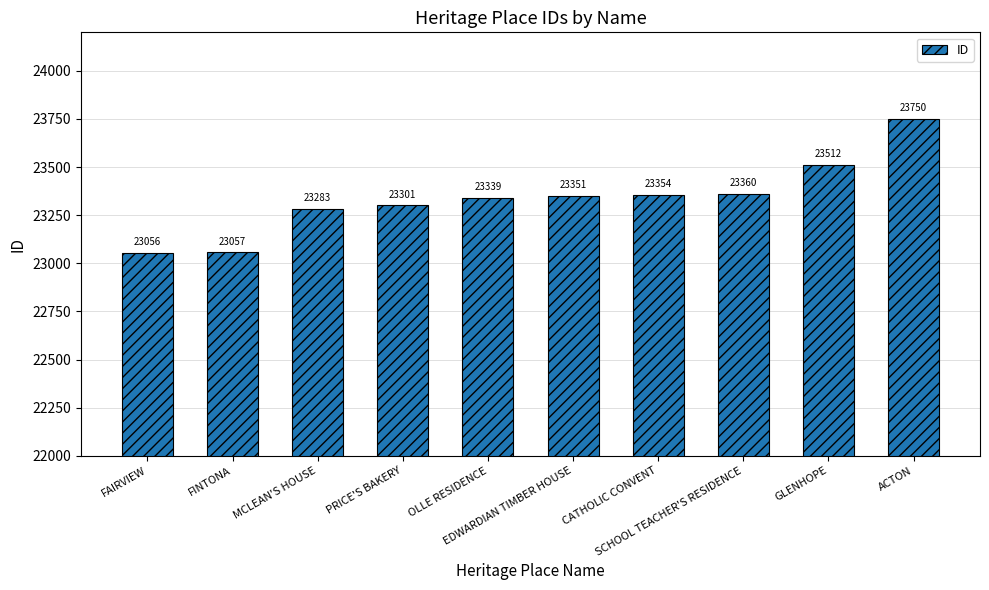

Reading left to right, transcribe all the data shown in this chart.

23056	23057	23283	23301	23339	23351	23354	23360	23512	23750